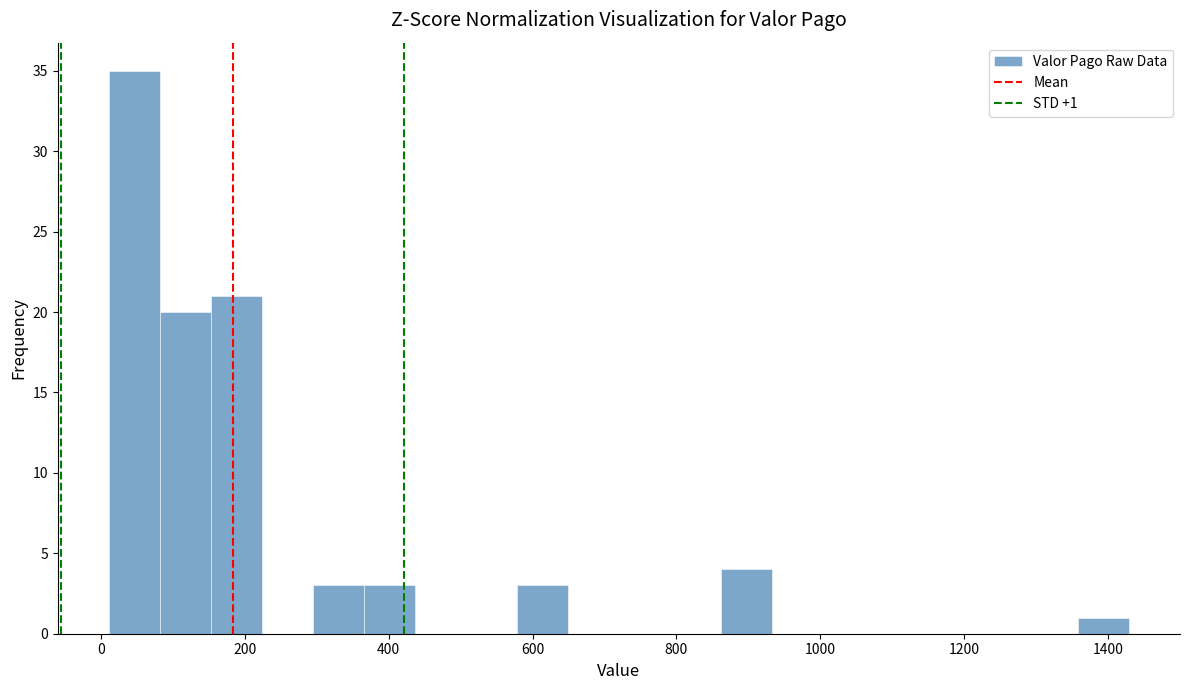

Read against the x-axis, roughly where is the centre of the tallest bar?

40